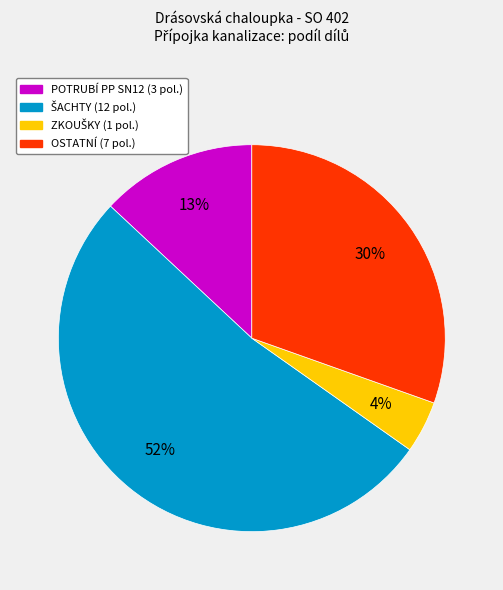

Is there a majority slice in this chart?

Yes